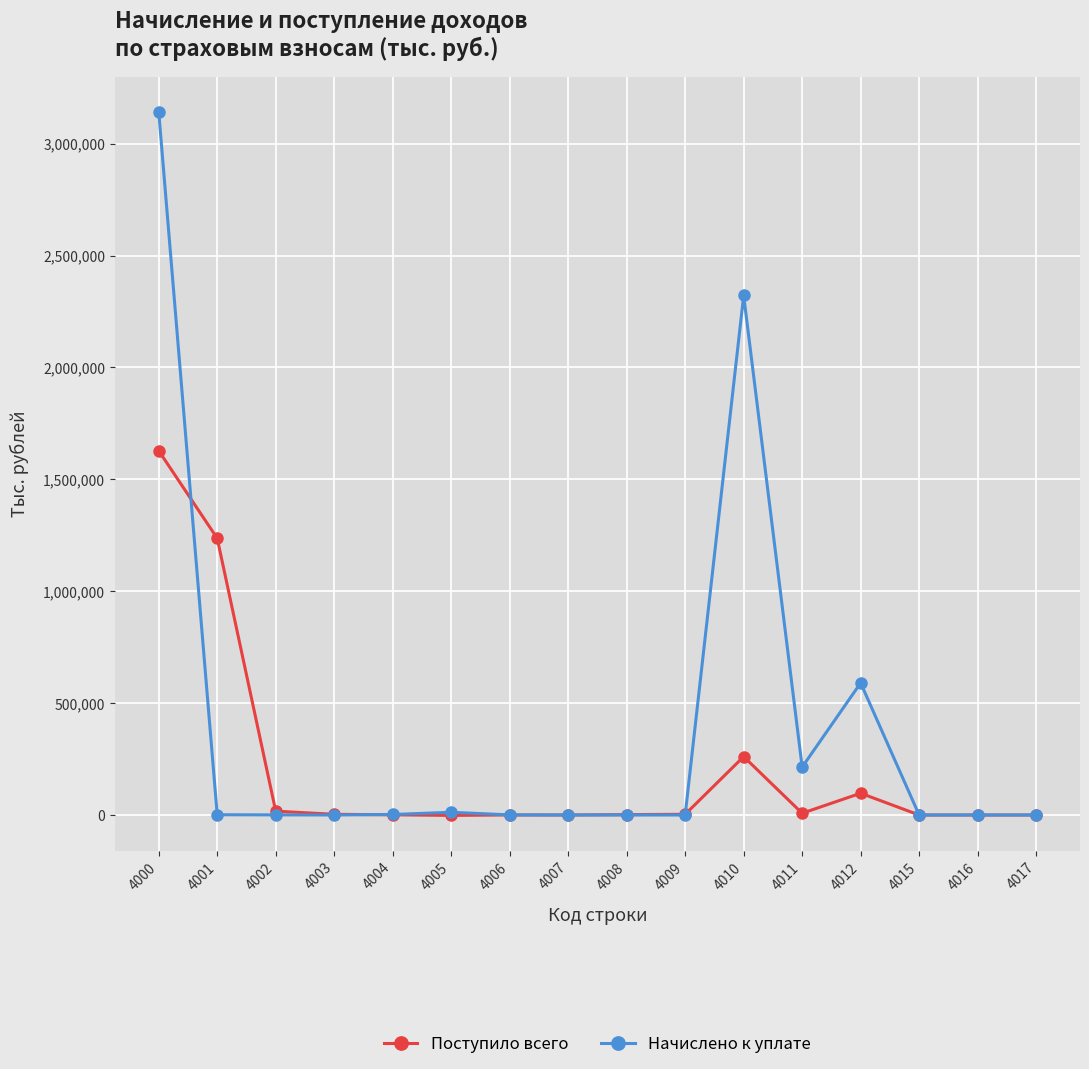

The value of Начислено к уплате at 4003 is 0. True or false?

True